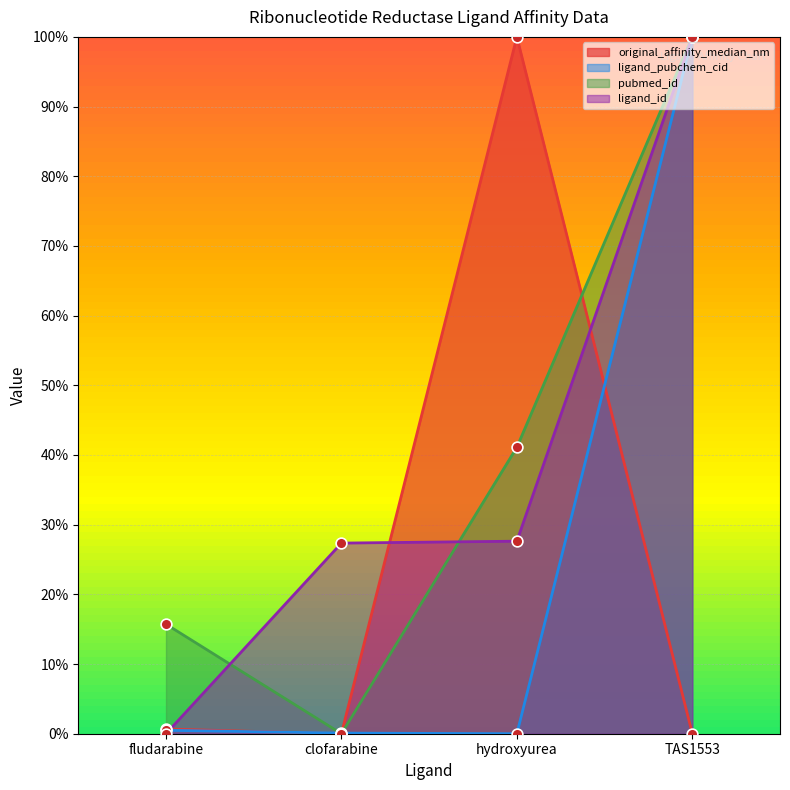

Which series contains the lowest Y value?

original_affinity_median_nm